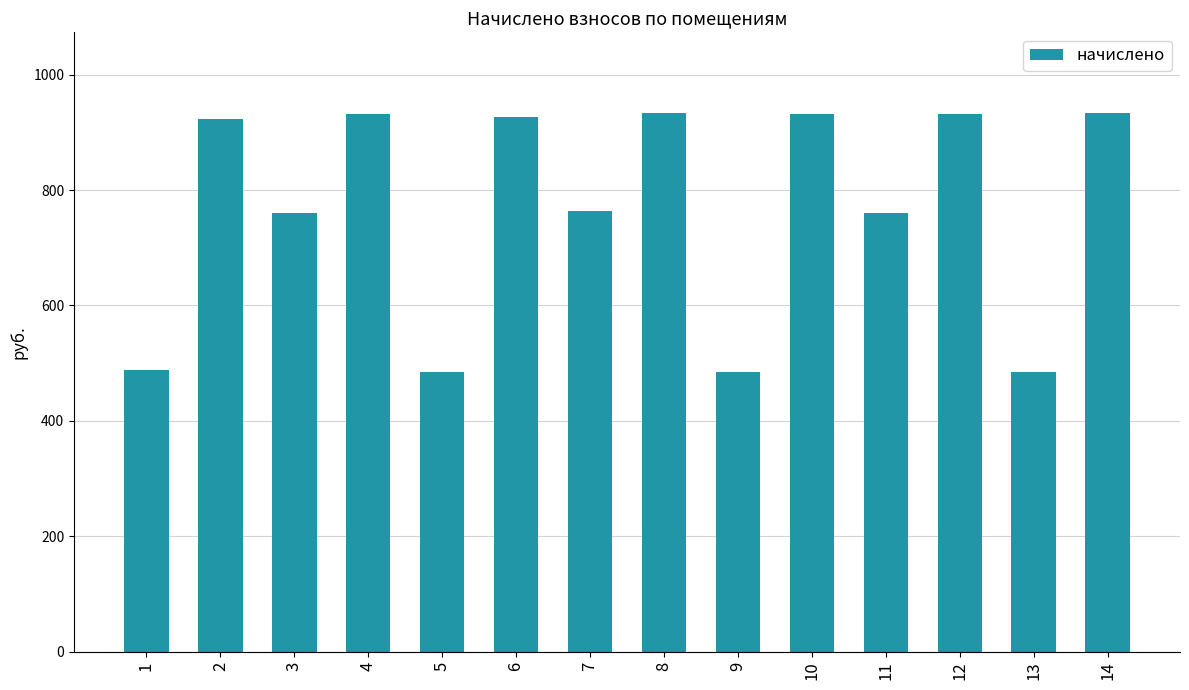

Count the number of categories in the chart.

14